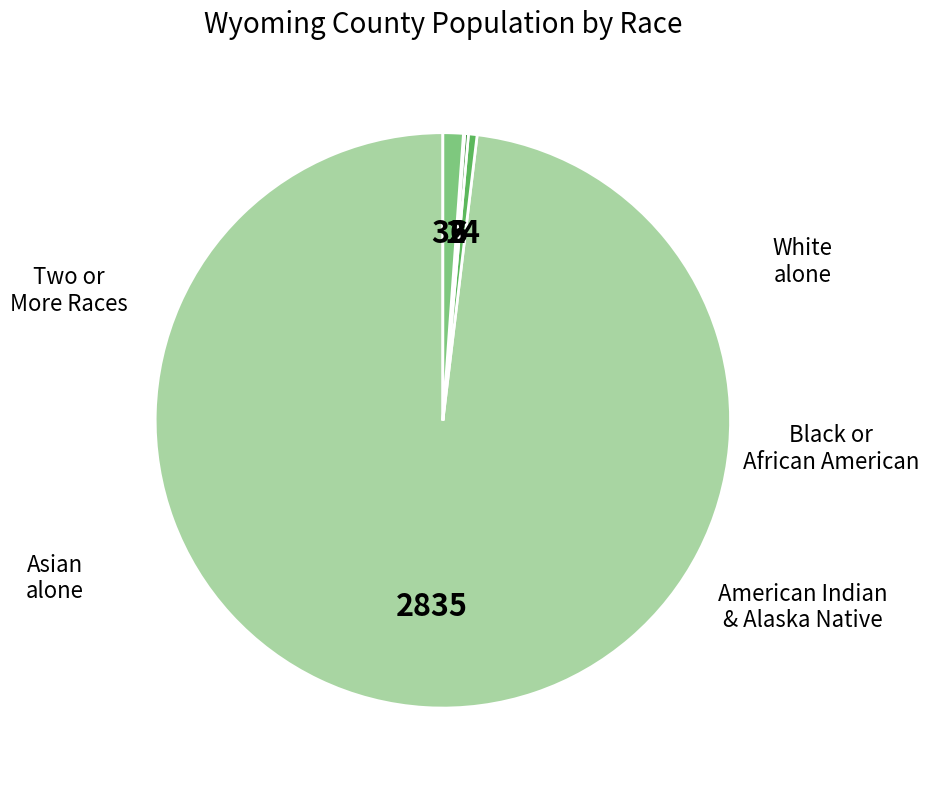

Is there a majority slice in this chart?

Yes